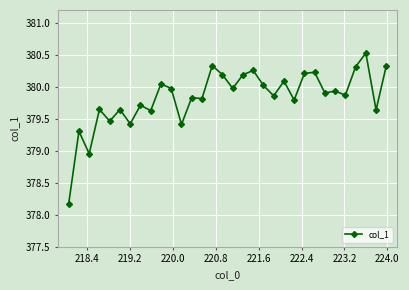

What is the smallest value displayed?

378.2